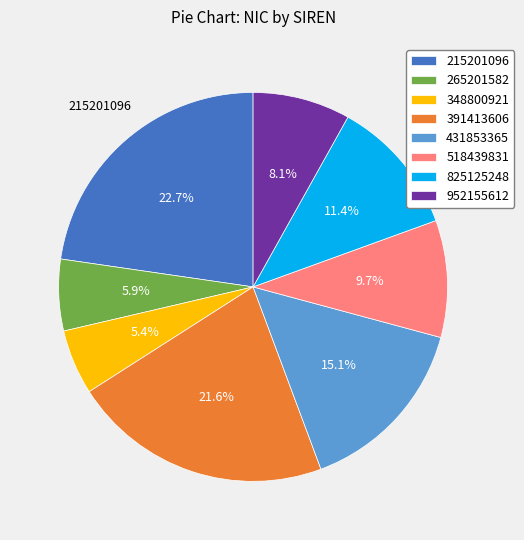

Is there any slice that represents more than half of the pie?

No